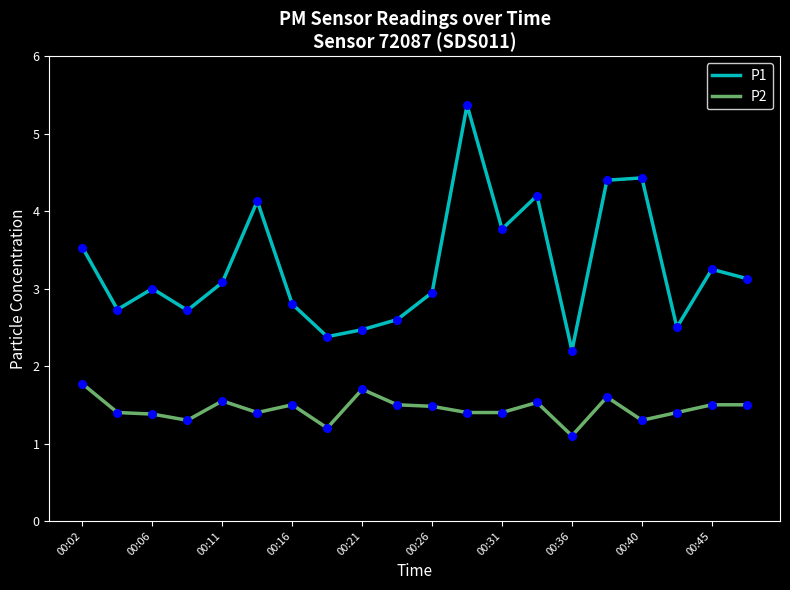

Which series has the largest total across all categories?

P1